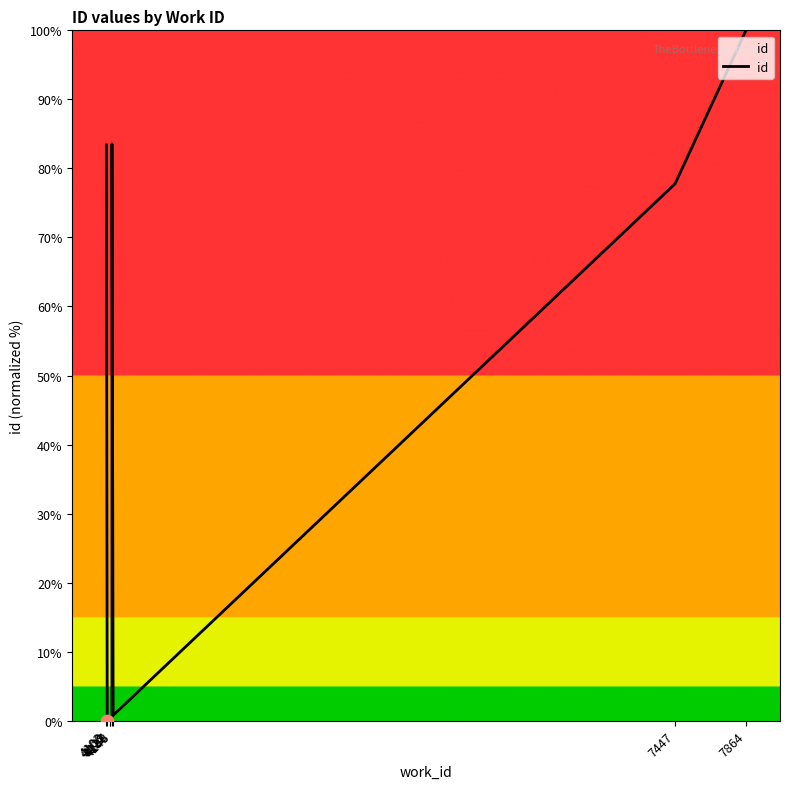

What is the change in value from 4108 to 4122?

+0.2